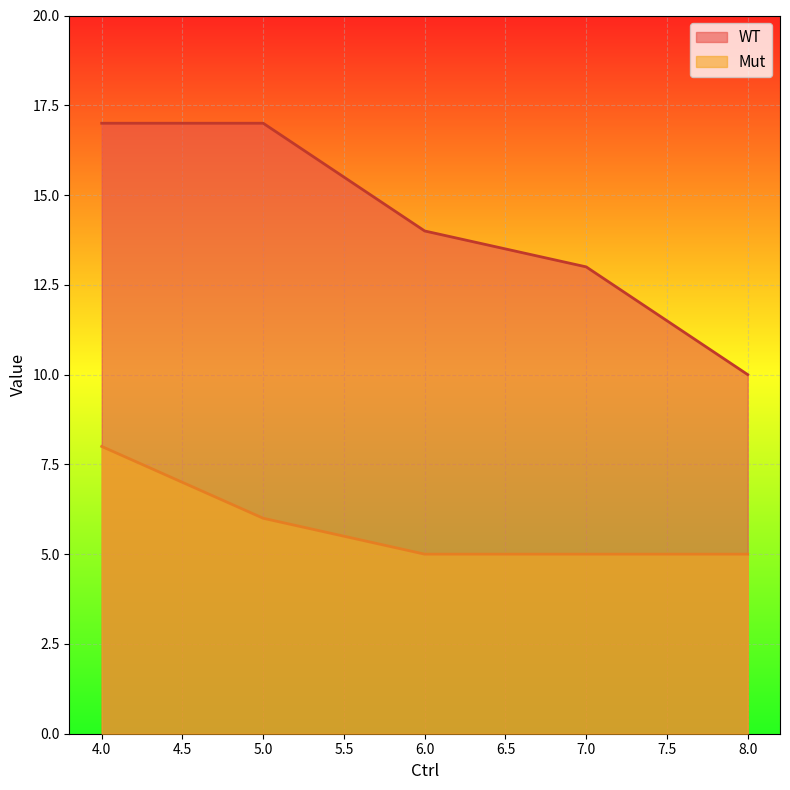

Reading left to right, transcribe all the data shown in this chart.

WT: 17	17	14	13	10
Mut: 8	6	5	5	5